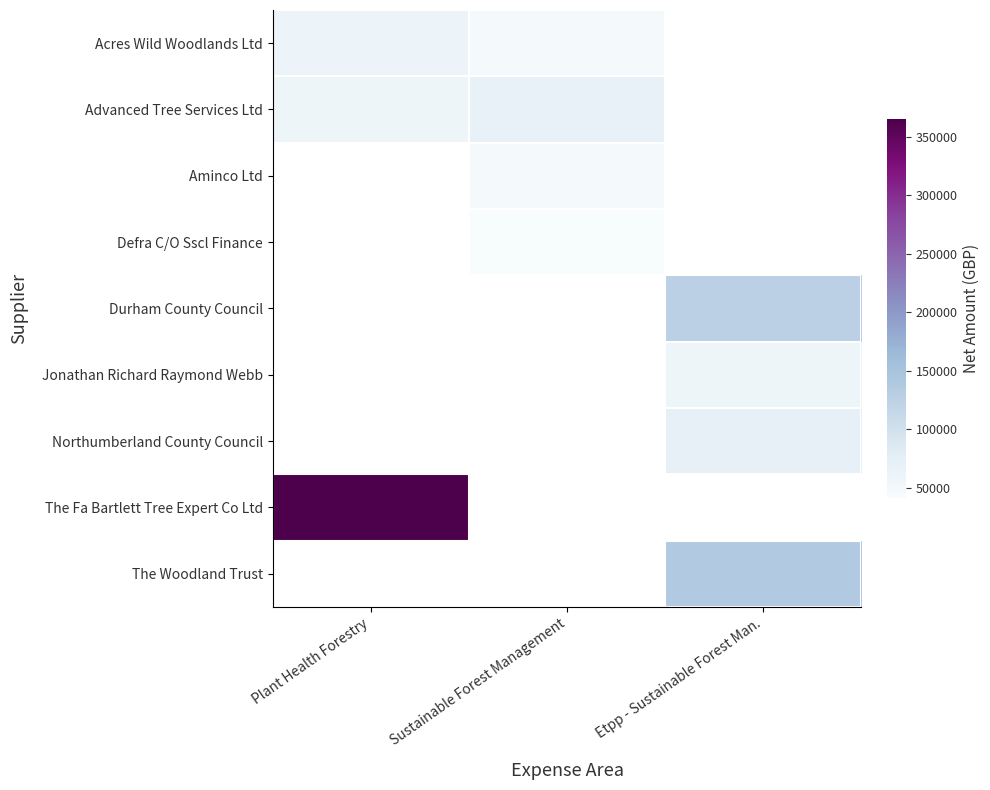

What is the difference between the highest and lowest values at Sustainable Forest Management?

26965.8